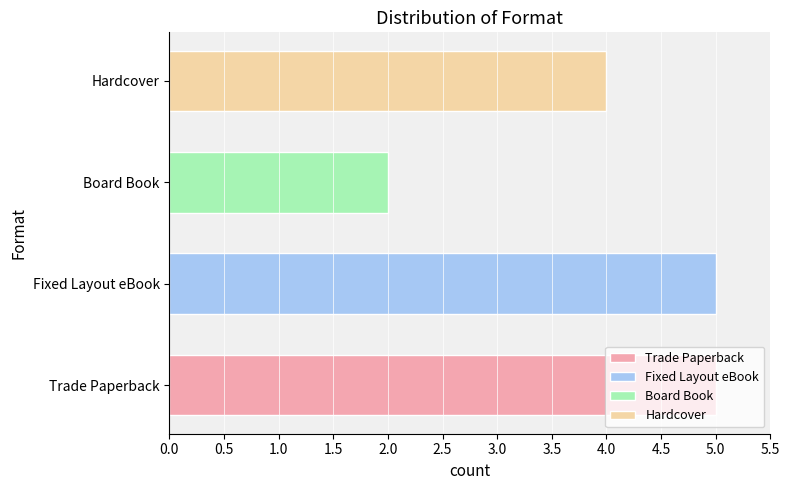

Approximately how many times larger is the value at Board Book compared to Trade Paperback?

0.4